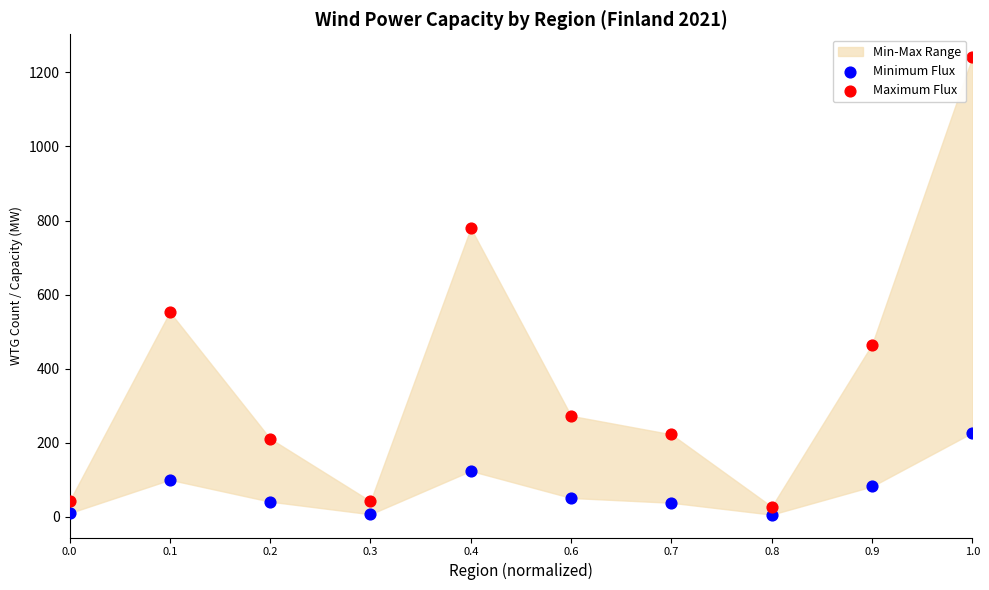

Which series has the widest spread of Y values?

Maximum Flux